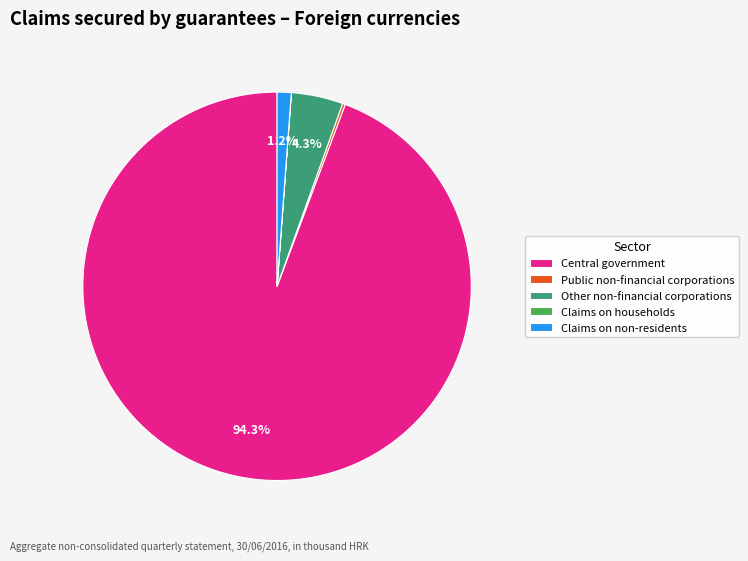

Is Claims on non-residents the majority of the pie?

No